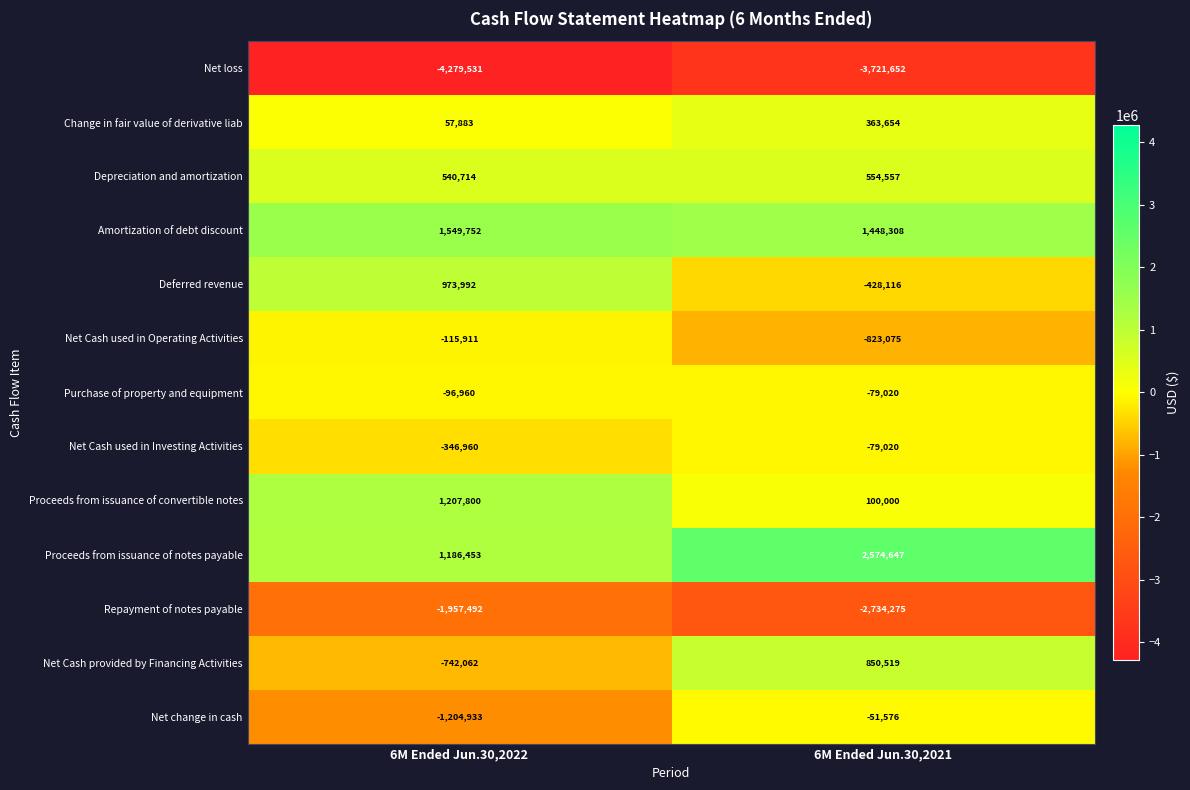

Rank the categories by Net Cash used in Operating Activities value from highest to lowest.

6M Ended Jun.30,2022, 6M Ended Jun.30,2021